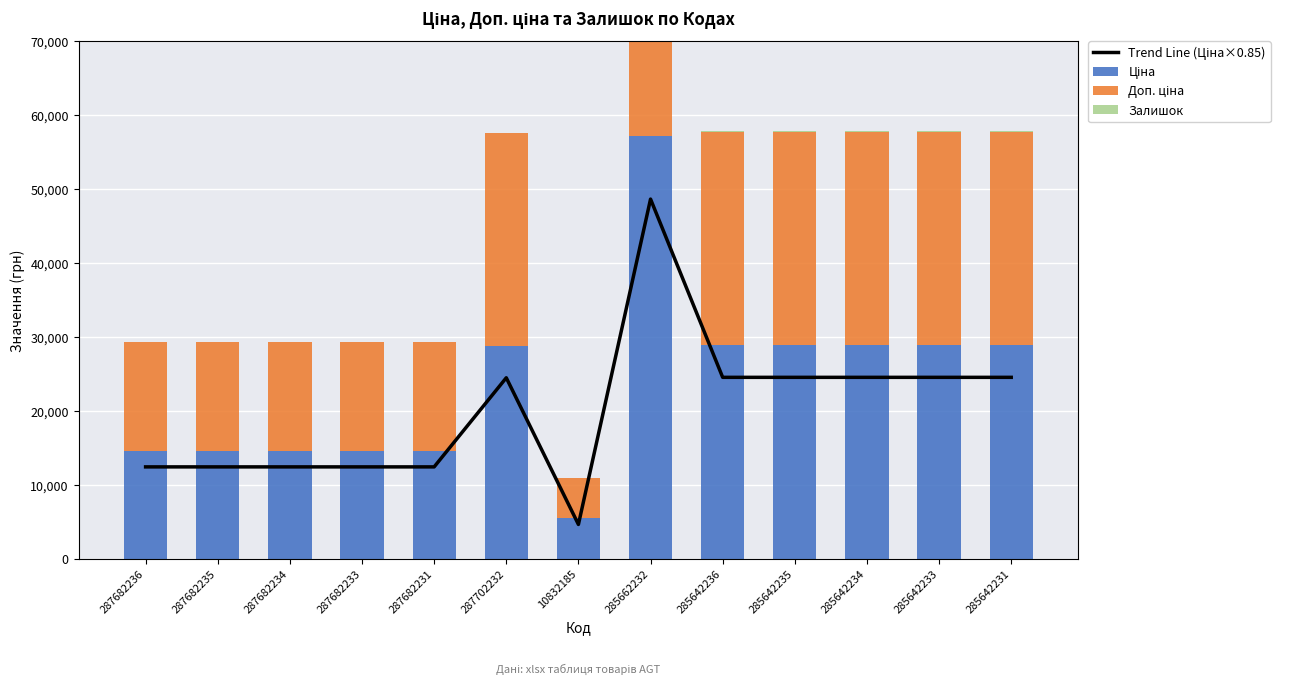

Reading left to right, extract all data points from this chart.

Trend Line (Ціна×0.85): 287682236=12452.2	287682235=12452.2	287682234=12452.2	287682233=12452.2	287682231=12452.2	287702232=24498.5	10832185=4672.7	285662232=48650.2	285642236=24556.7	285642235=24556.7	285642234=24556.7	285642233=24556.7	285642231=24556.7
Ціна: 287682236=14649.6	287682235=14649.6	287682234=14649.6	287682233=14649.6	287682231=14649.6	287702232=28821.8	10832185=5497.3	285662232=57235.5	285642236=28890.3	285642235=28890.3	285642234=28890.3	285642233=28890.3	285642231=28890.3
Доп. ціна: 287682236=14649.6	287682235=14649.6	287682234=14649.6	287682233=14649.6	287682231=14649.6	287702232=28821.8	10832185=5497.3	285662232=57235.5	285642236=28890.3	285642235=28890.3	285642234=28890.3	285642233=28890.3	285642231=28890.3
Залишок: 287682236=0.0	287682235=0.0	287682234=0.0	287682233=0.0	287682231=1.0	287702232=1.0	10832185=8.0	285662232=13.0	285642236=17.0	285642235=14.0	285642234=10.0	285642233=18.0	285642231=10.0